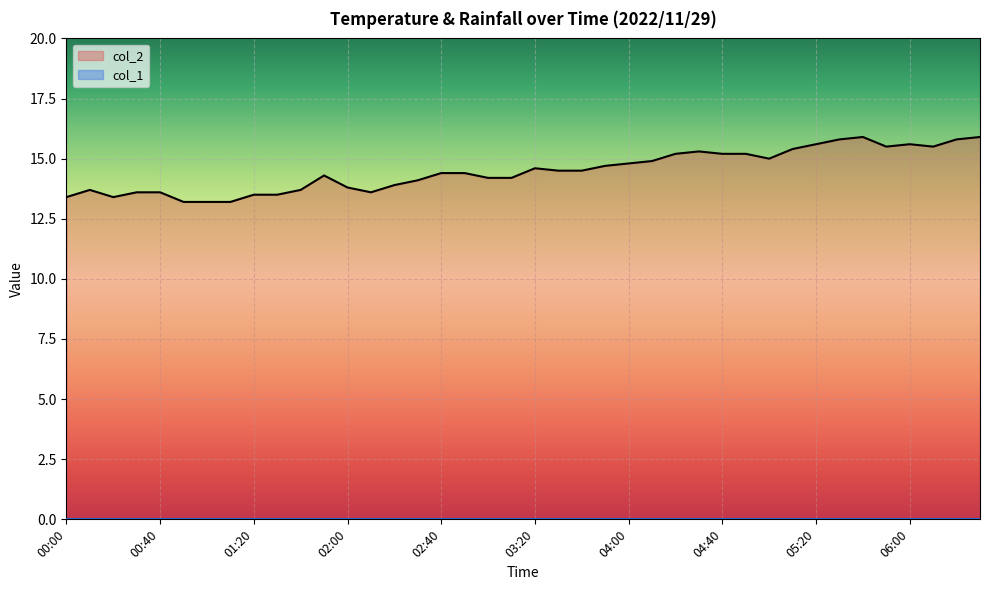

The value at 01:30 is 9.2. True or false?

False